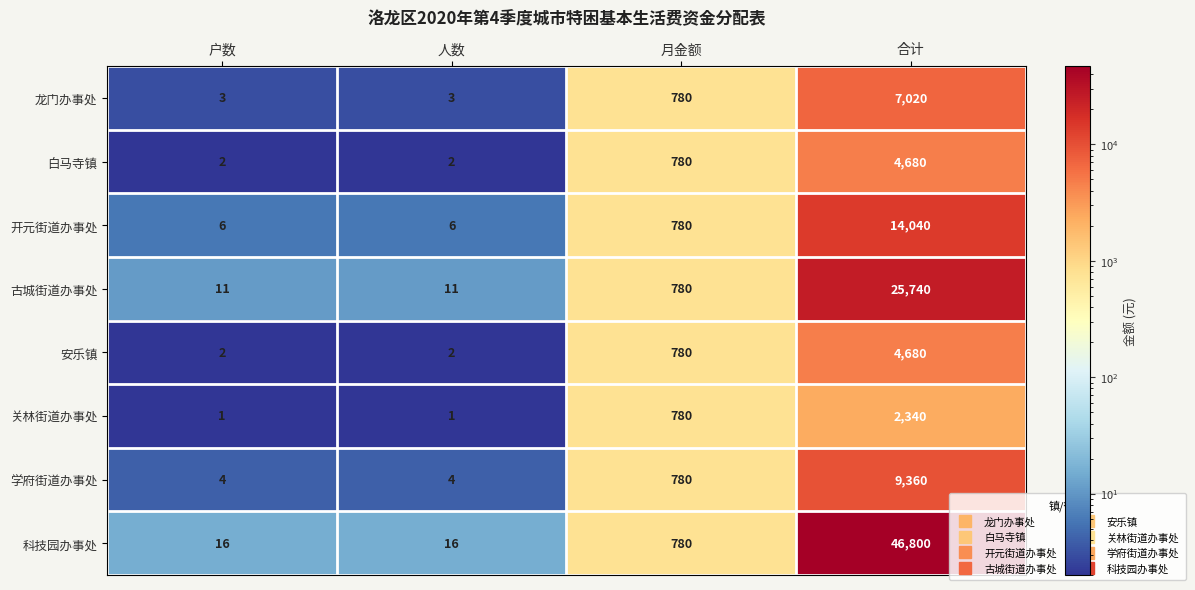

Between 户数 and 合计, which series saw the biggest shift?

科技园办事处